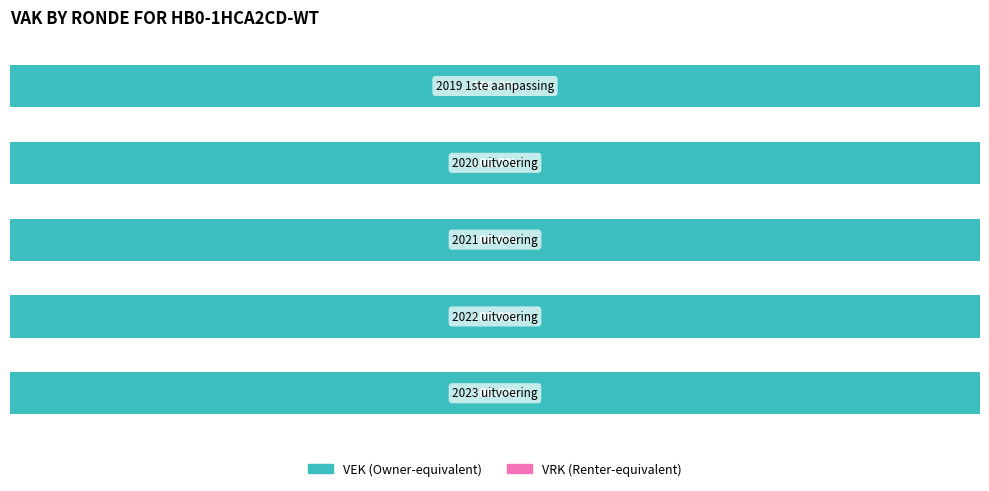

Between 2023 uitvoering and 2021 uitvoering, which series saw the biggest shift?

VEK